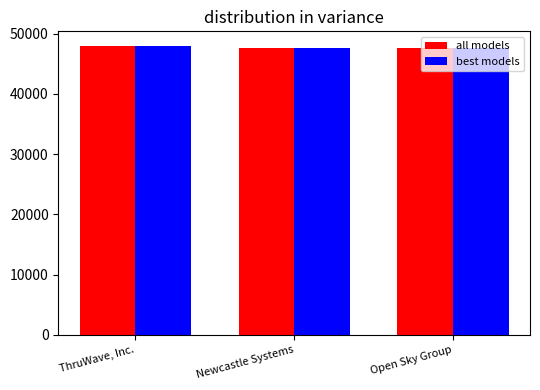

What is the total value across all series at Newcastle Systems?

95260